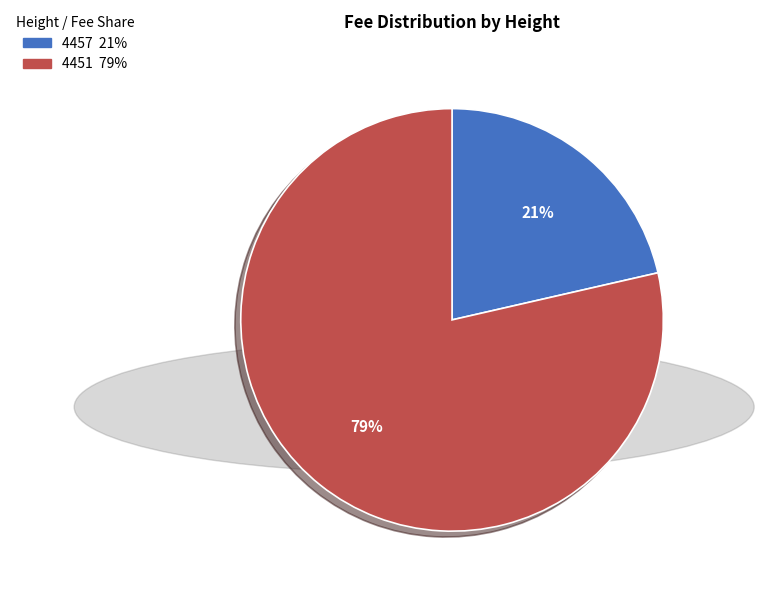

Is it true that 4451 is 79% of the pie?

True